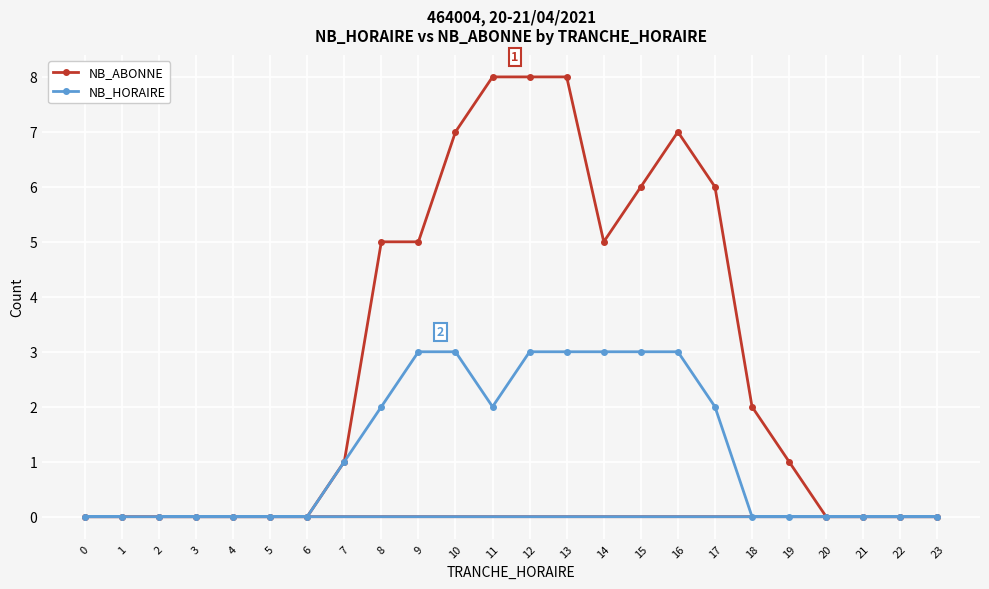

Does the chart display data point markers on the line(s)?

Yes